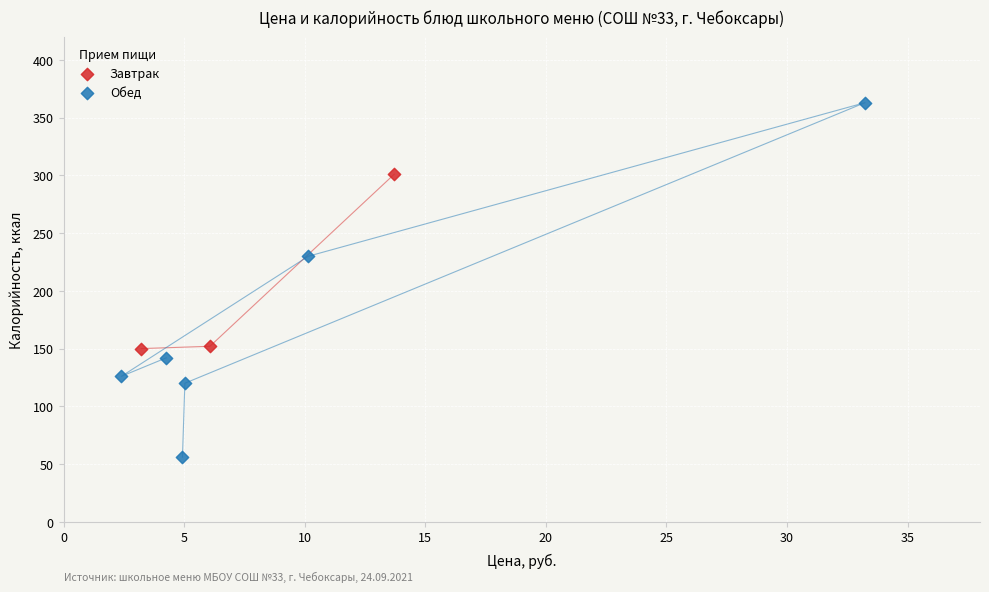

Which series reaches the maximum Y coordinate?

Обед